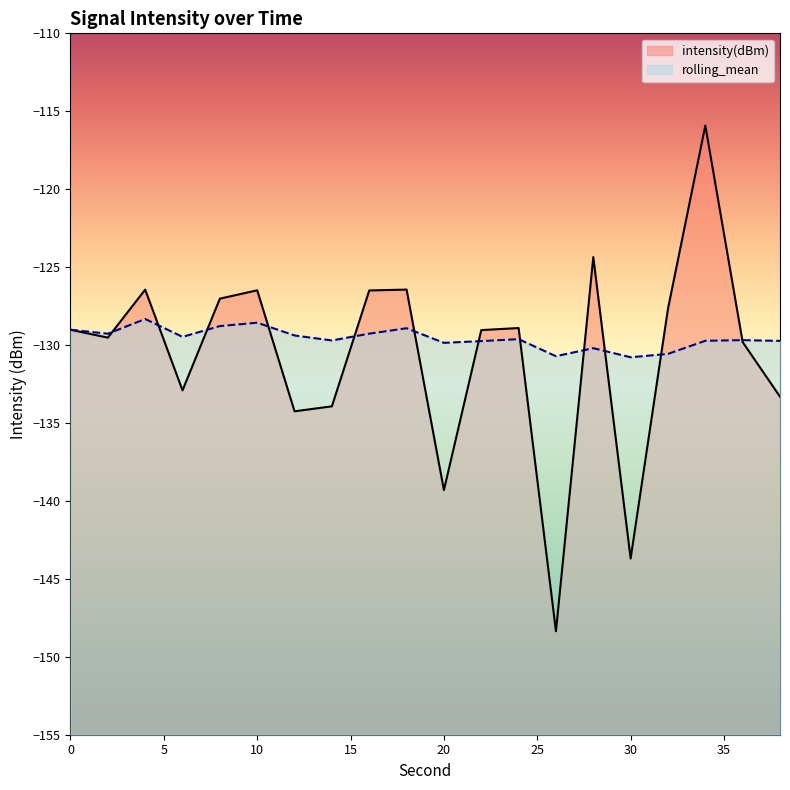

Which category has the highest value across all series?

34